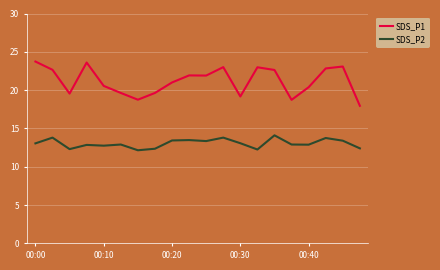

Which series has the largest range (max minus min)?

SDS_P1